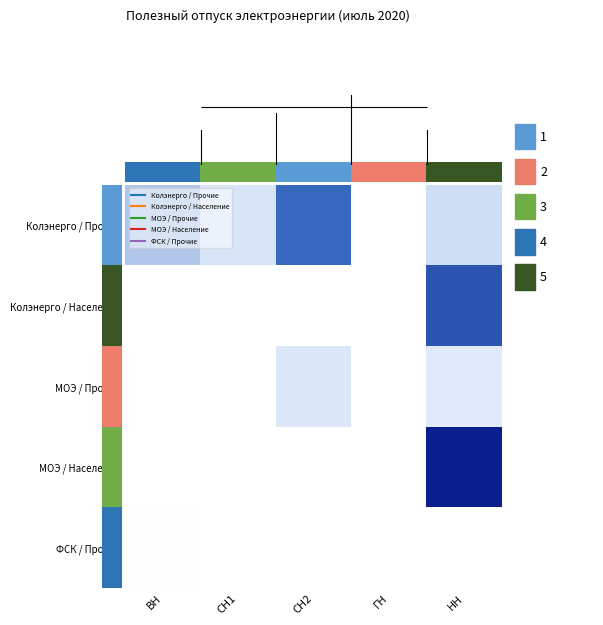

How many distinct data groups are displayed?

5